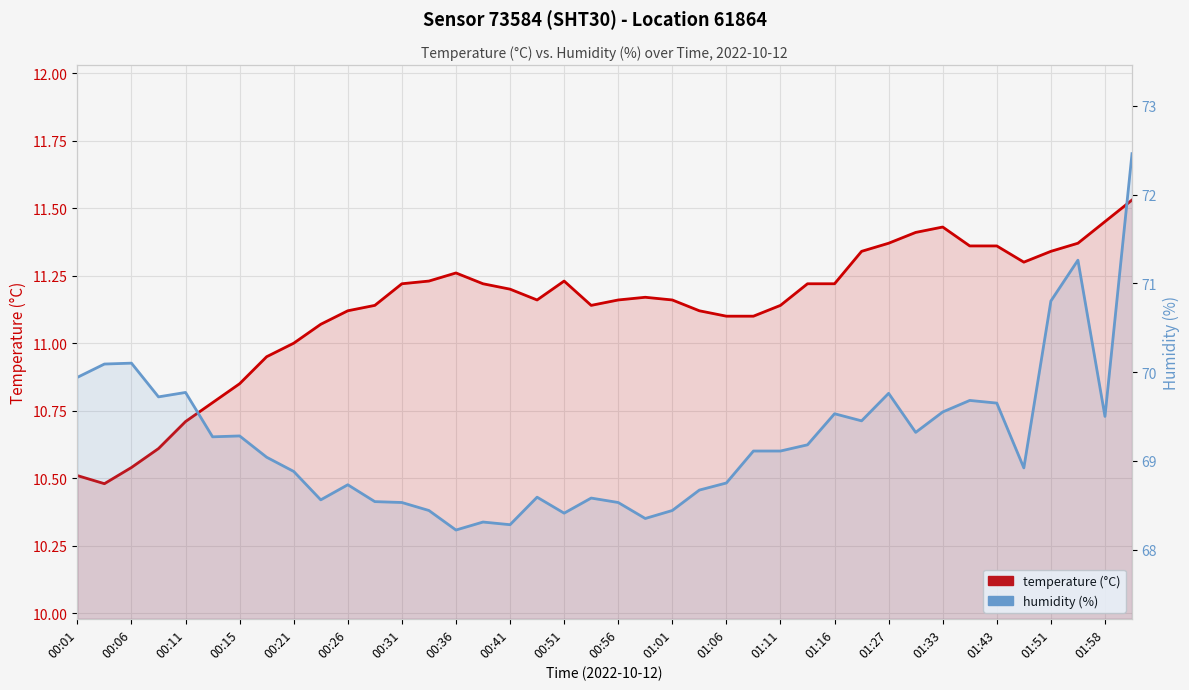

Reading left to right, what are all the values shown in this chart?

temperature: 10.5	10.5	10.5	10.6	10.7	10.8	10.8	10.9	11.0	11.1	11.1	11.1	11.2	11.2	11.3	11.2	11.2	11.2	11.2	11.1	11.2	11.2	11.2	11.1	11.1	11.1	11.1	11.2	11.2	11.3	11.4	11.4	11.4	11.4	11.4	11.3	11.3	11.4	11.4	11.5
humidity: 69.9	70.1	70.1	69.7	69.8	69.3	69.3	69.0	68.9	68.6	68.7	68.5	68.5	68.4	68.2	68.3	68.3	68.6	68.4	68.6	68.5	68.3	68.4	68.7	68.8	69.1	69.1	69.2	69.5	69.5	69.8	69.3	69.5	69.7	69.7	68.9	70.8	71.3	69.5	72.5